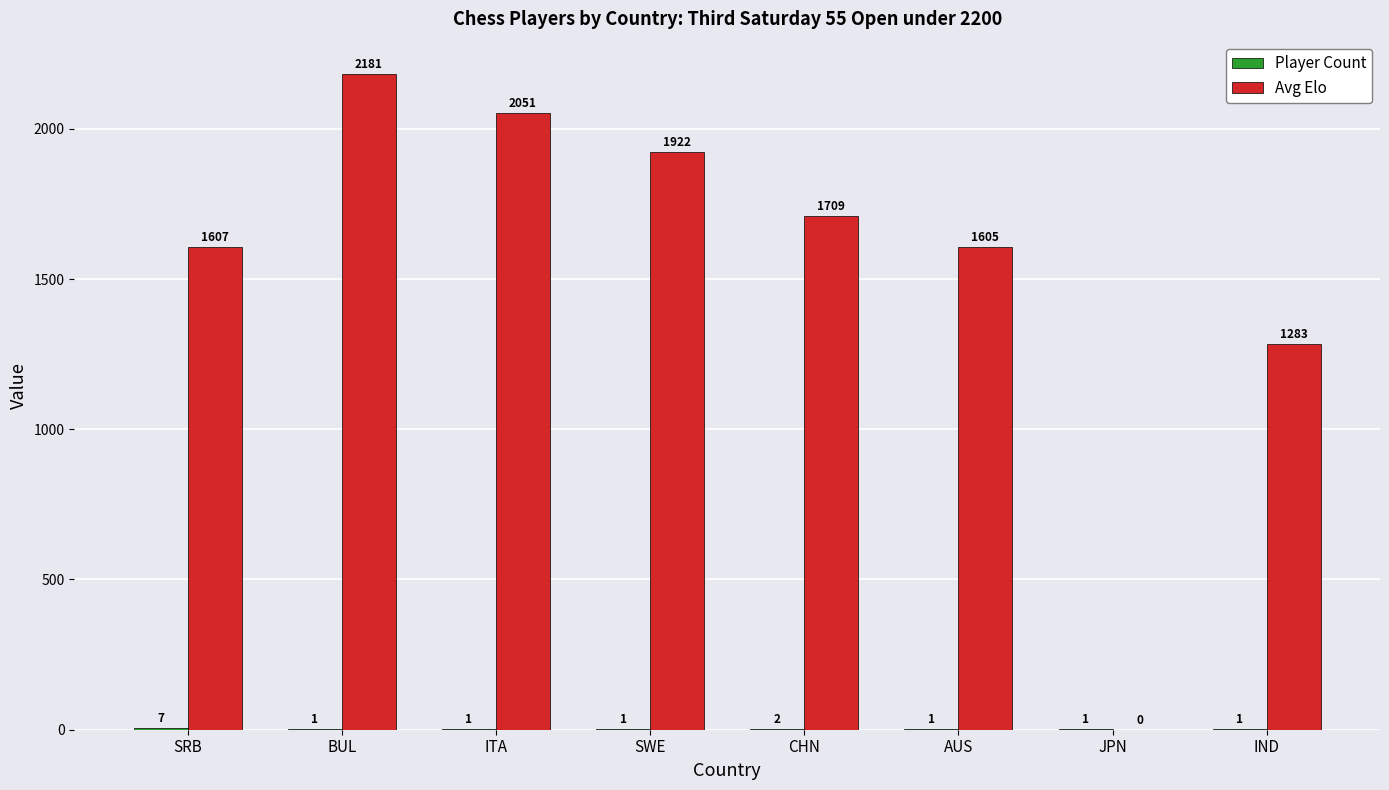

Which category has the highest value in the Avg Elo series?

BUL